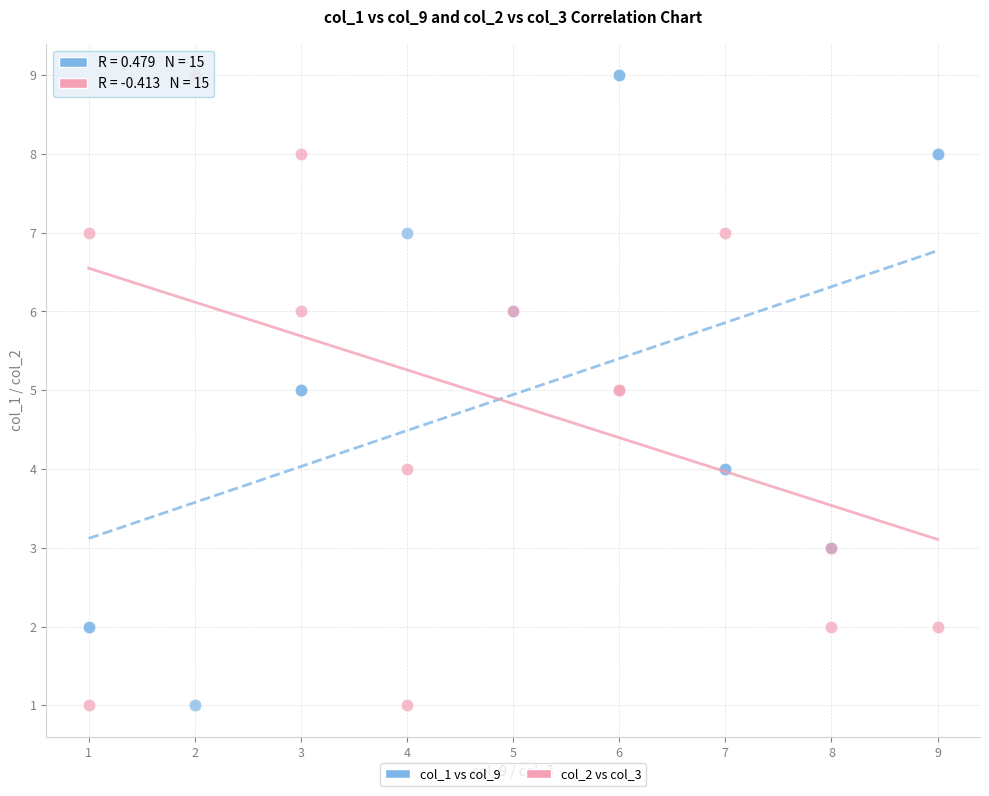

What are all the series names shown in the legend?

col_1 vs col_9, col_2 vs col_3